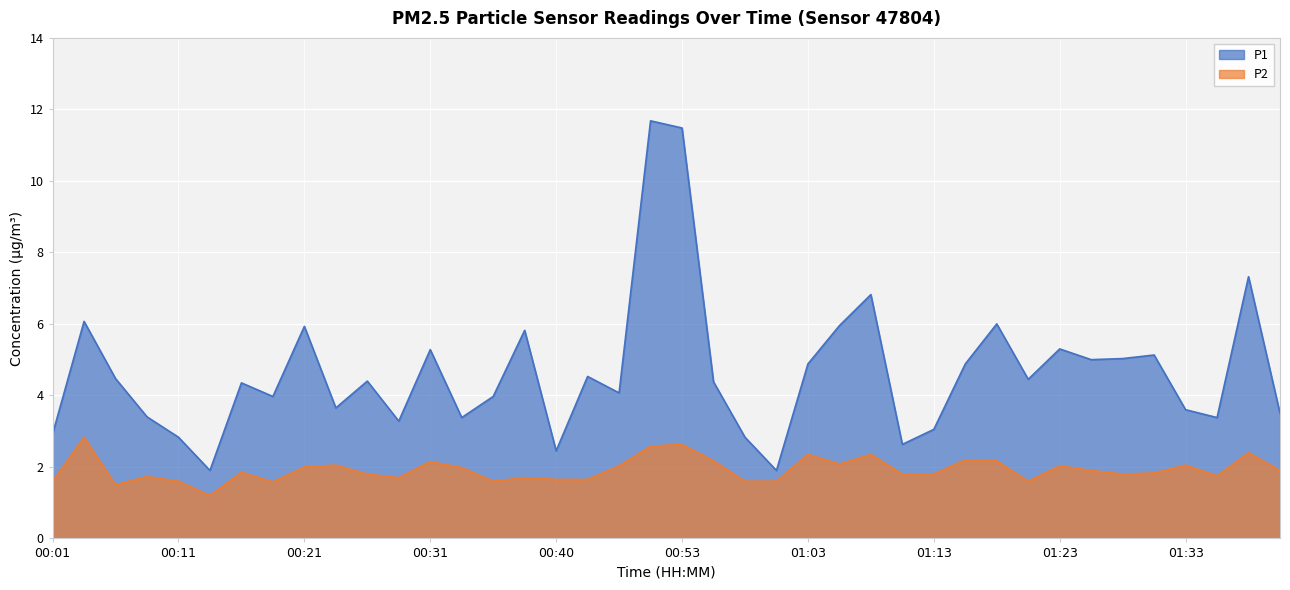

At how many categories does at least one series exceed 11?

2